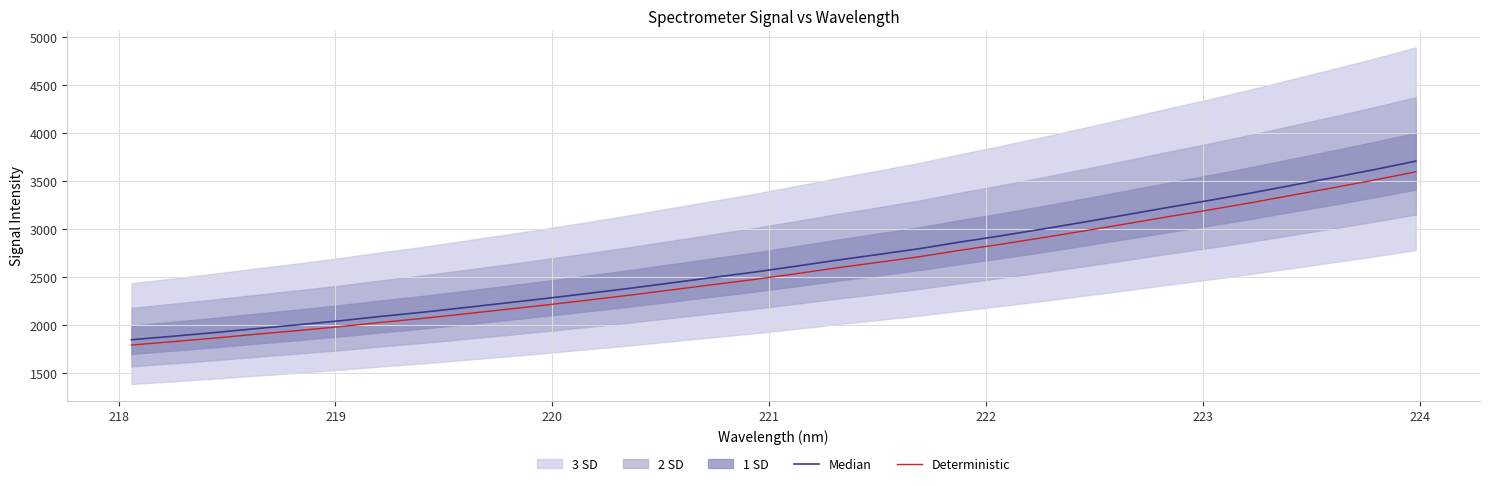

What is the label of the 28th point from the right?

221